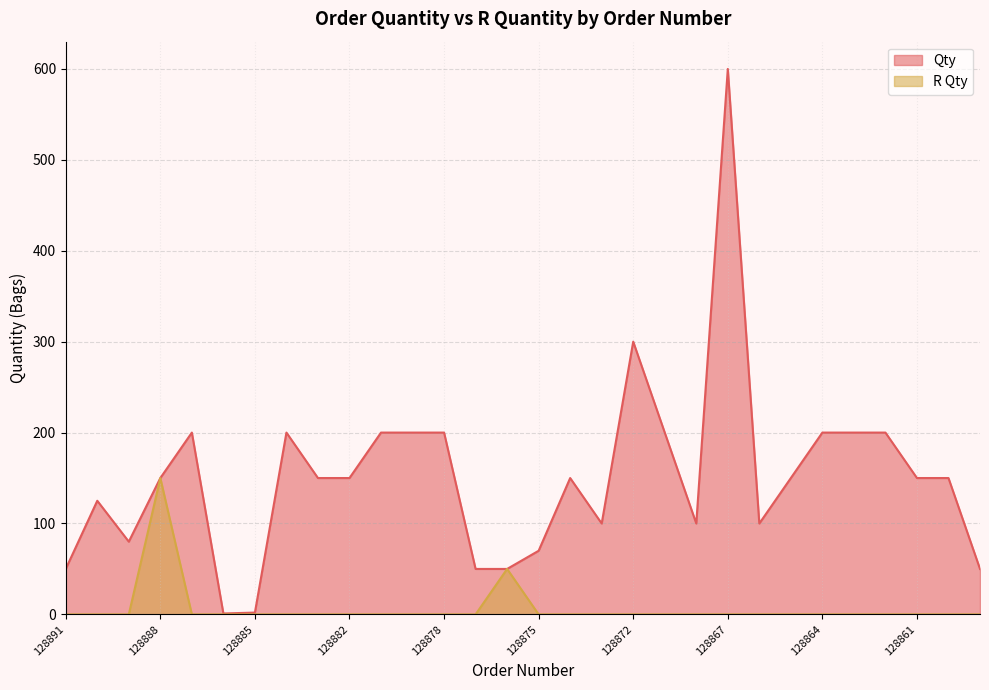

Between 128863 and 128861, which series saw the biggest shift?

Qty